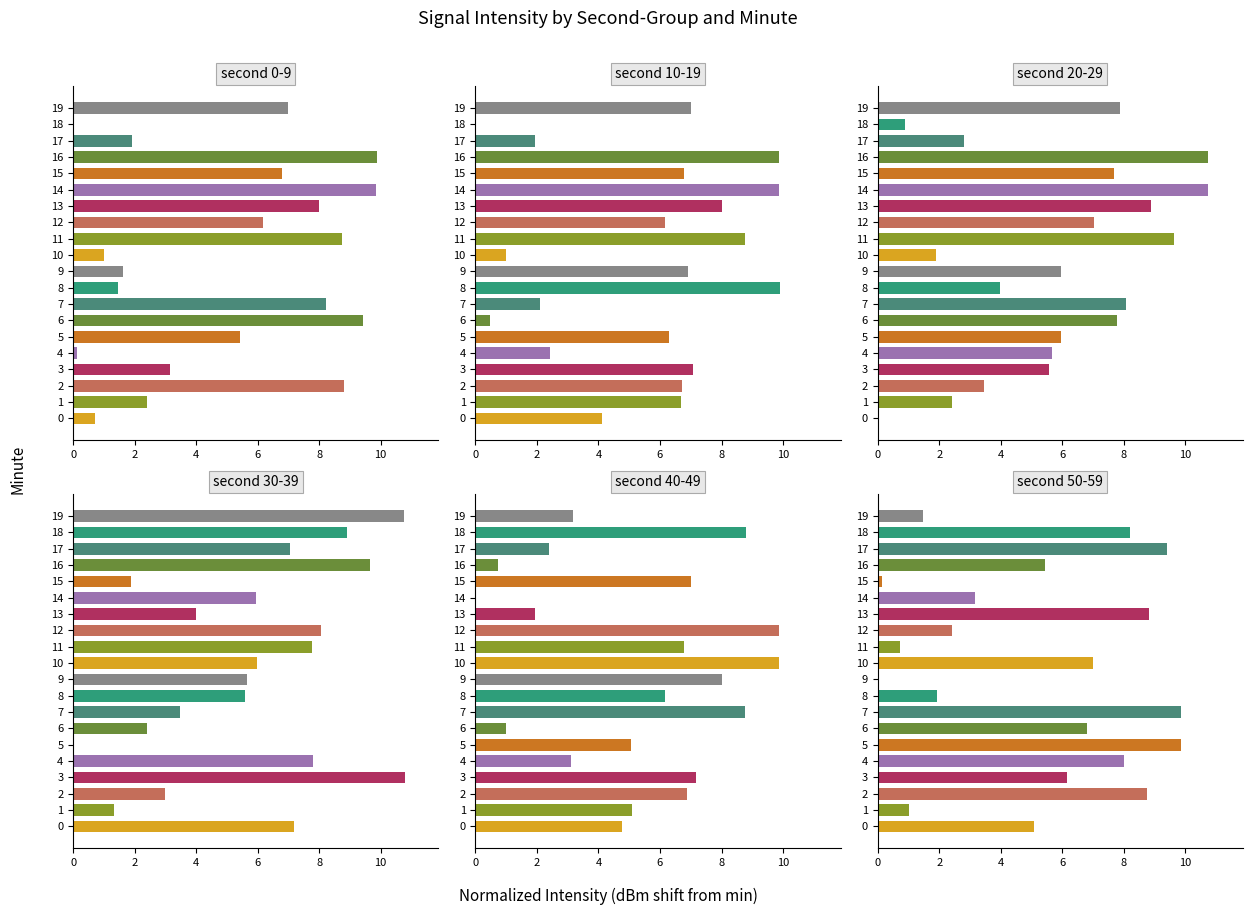

What is the average value of the second 30-39 series?

5.9